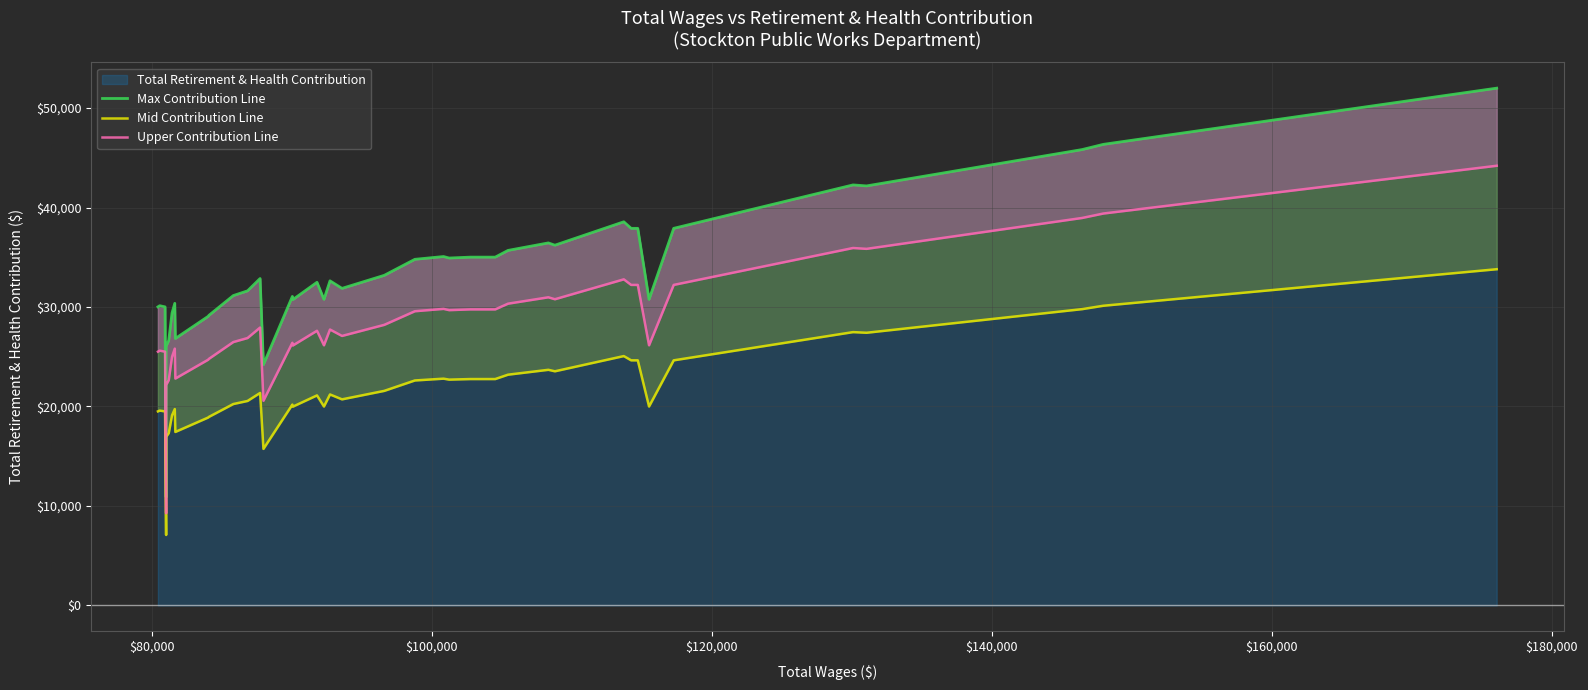

What is the lowest value of the Total Retirement & Health Contribution series?

10902